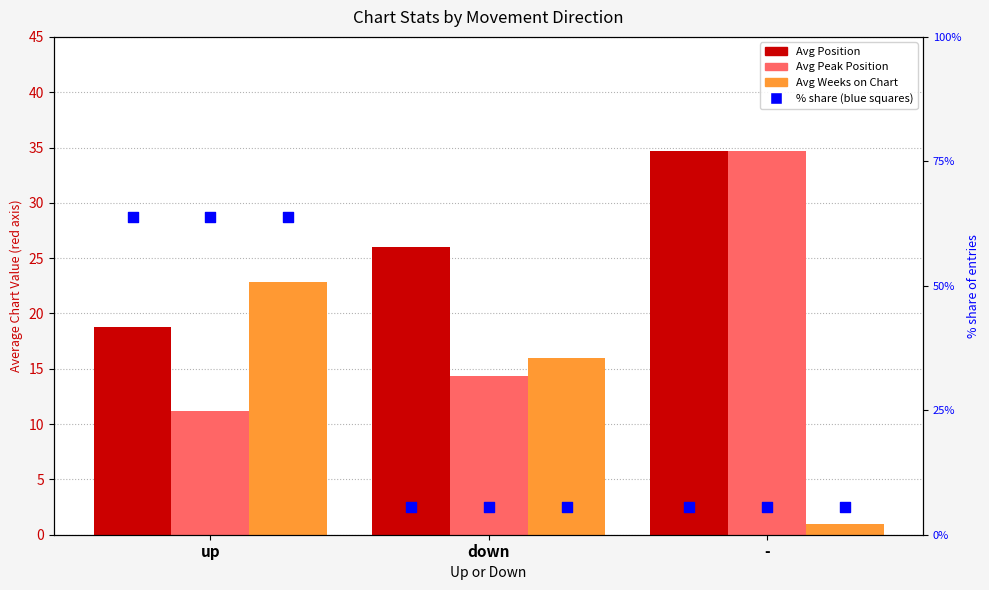

Is the value of Avg Position at down greater than the value of Avg Weeks on Chart at down?

Yes